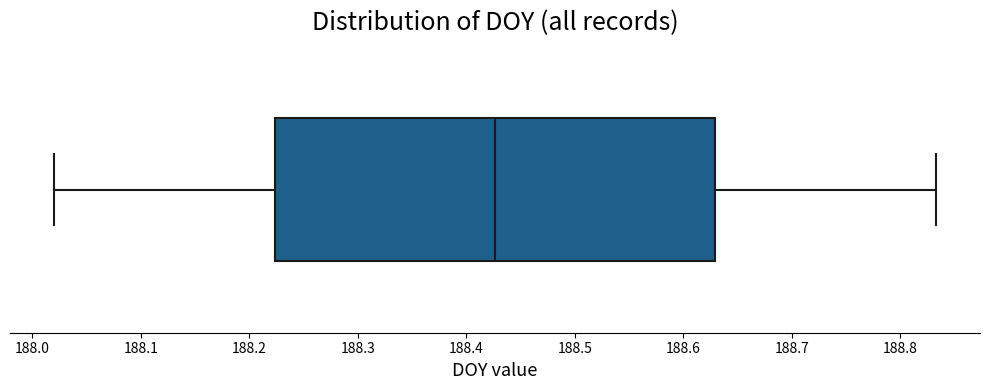

Where does the left whisker of the box end on the x-axis? The values are not printed on the chart, so give them approximately, as read against the axis.

188.02